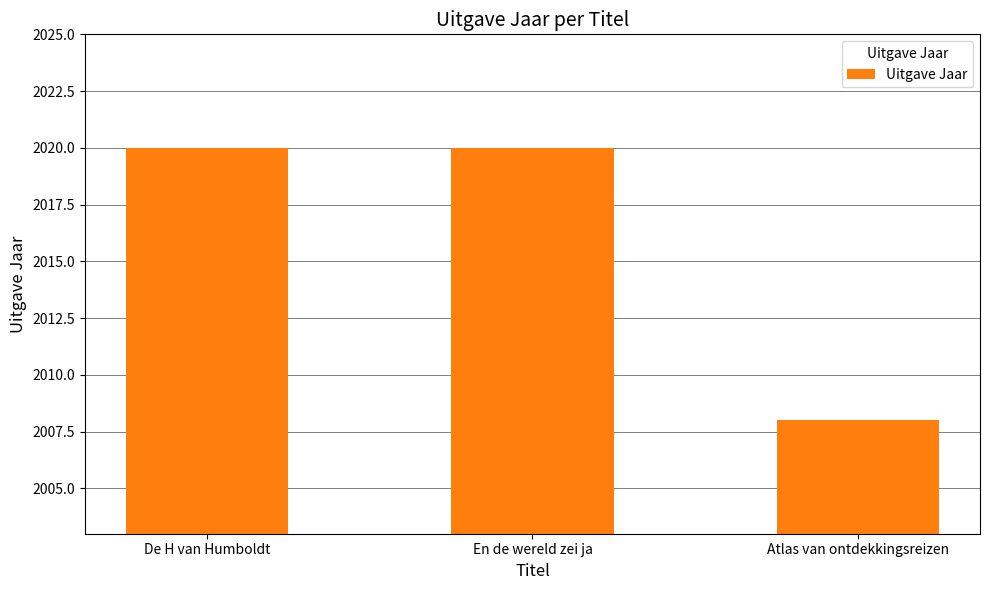

Reading right to left, list all the values displayed in this chart.

2008	2020	2020